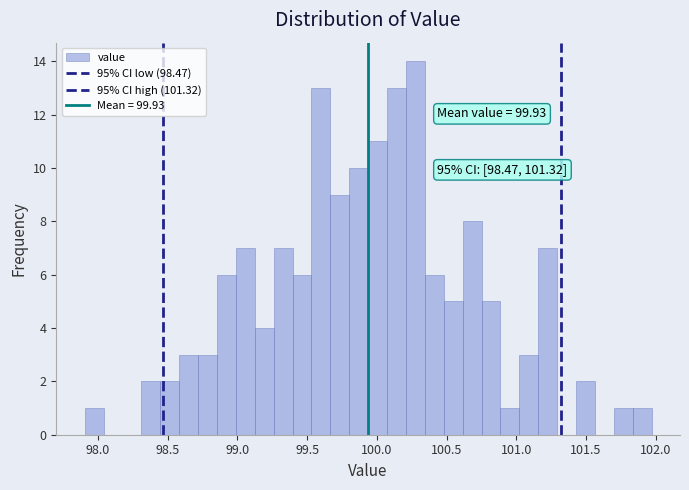

Around what value on the x-axis is the tallest bar? Give the approximate position of its centre, as read against the axis.

100.30